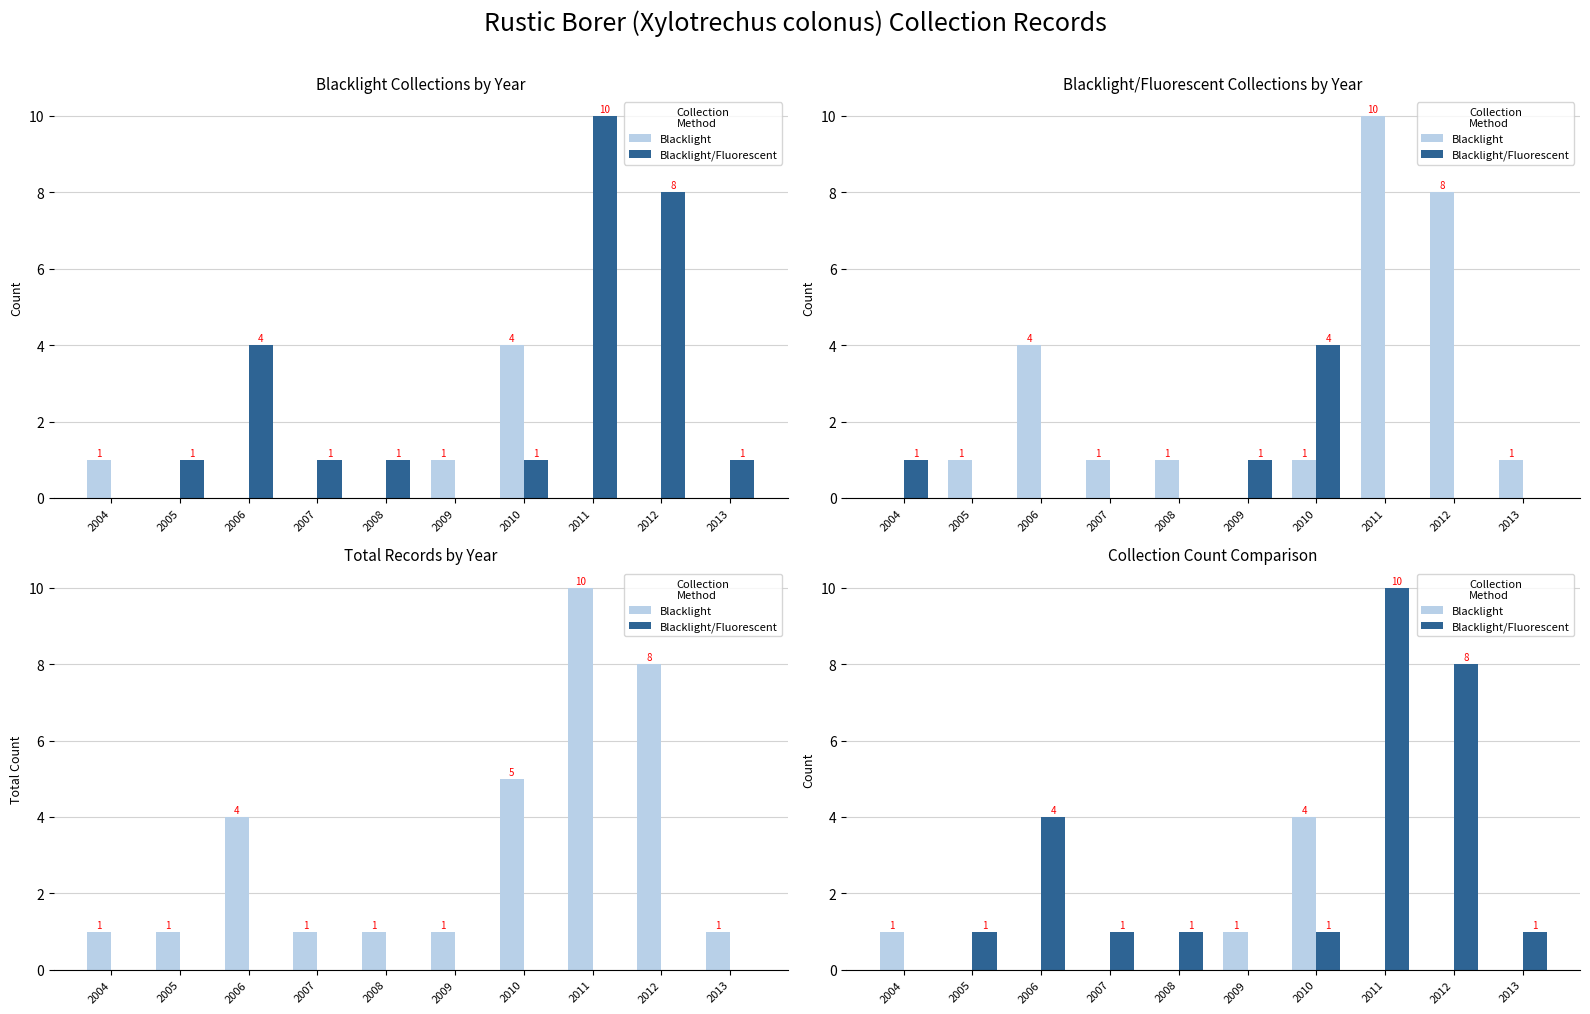

What is the difference between the second highest and minimum values in the Blacklight/Fluorescent series?

8